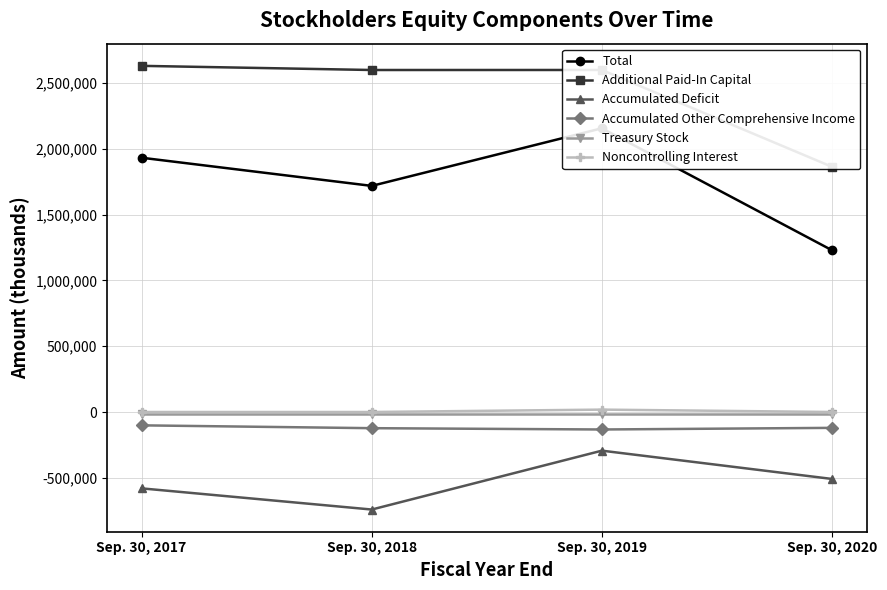

Reading left to right, list all the values displayed in this chart.

Total: 1931382	1717496	2155006	1228626
Additional Paid-In Capital: 2629245	2597693	2597889	1862456
Accumulated Deficit: -580027	-740837	-293612	-508456
Accumulated Other Comprehensive Income: -101342	-122863	-132773	-120442
Treasury Stock: -16788	-16788	-16788	-16788
Noncontrolling Interest: 0	0	18144	0